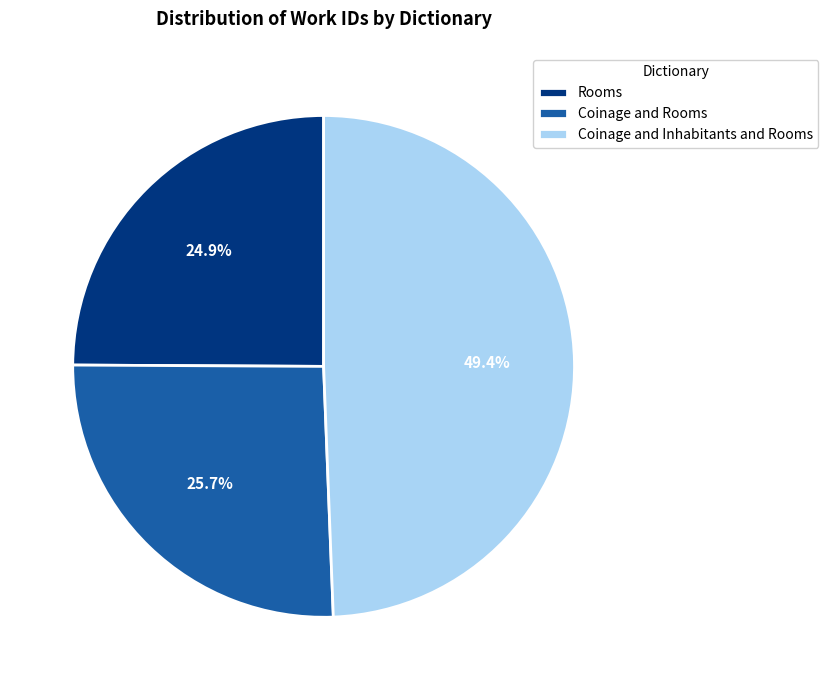

To the nearest percent, what is the combined percentage of Rooms and Coinage and Inhabitants and Rooms?

74%